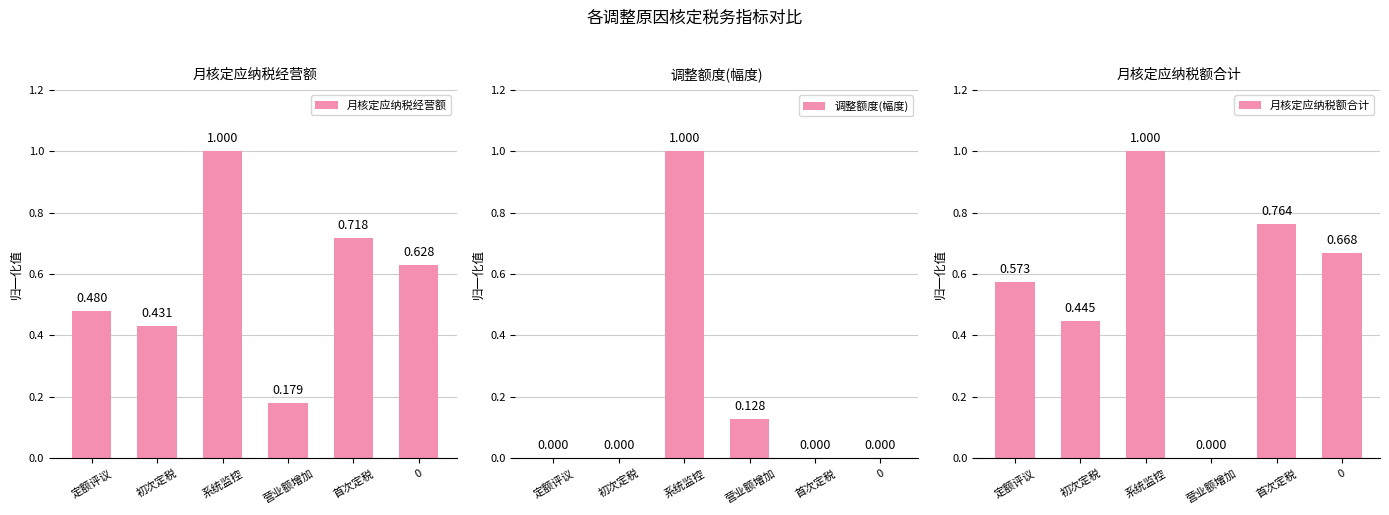

The 调整额度(幅度) series shows -0.4 at 初次定税. True or false?

False